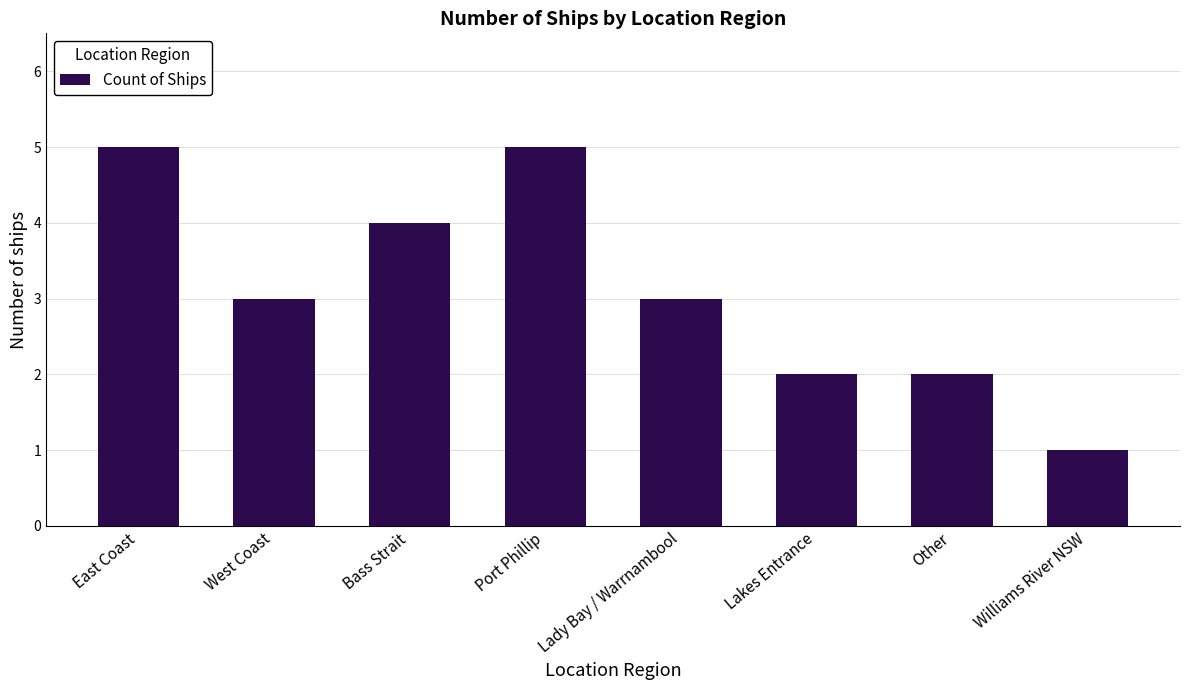

Count the number of data series in this chart.

1